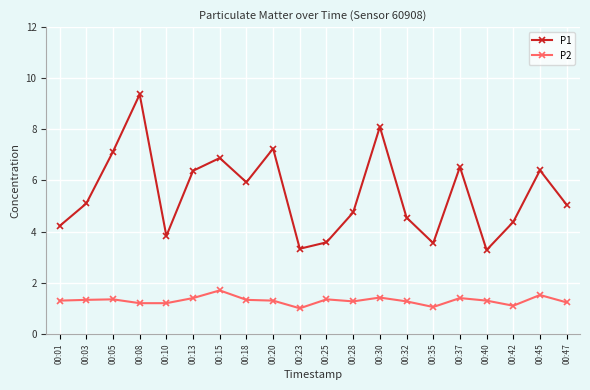

List the series in order of their peak value, lowest first.

P2, P1